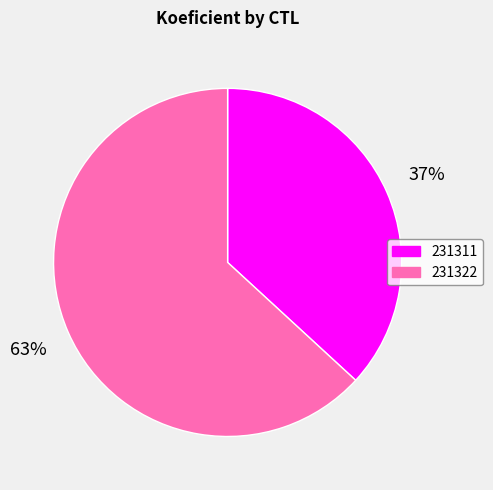

What is the smallest slice in the pie chart?

231311